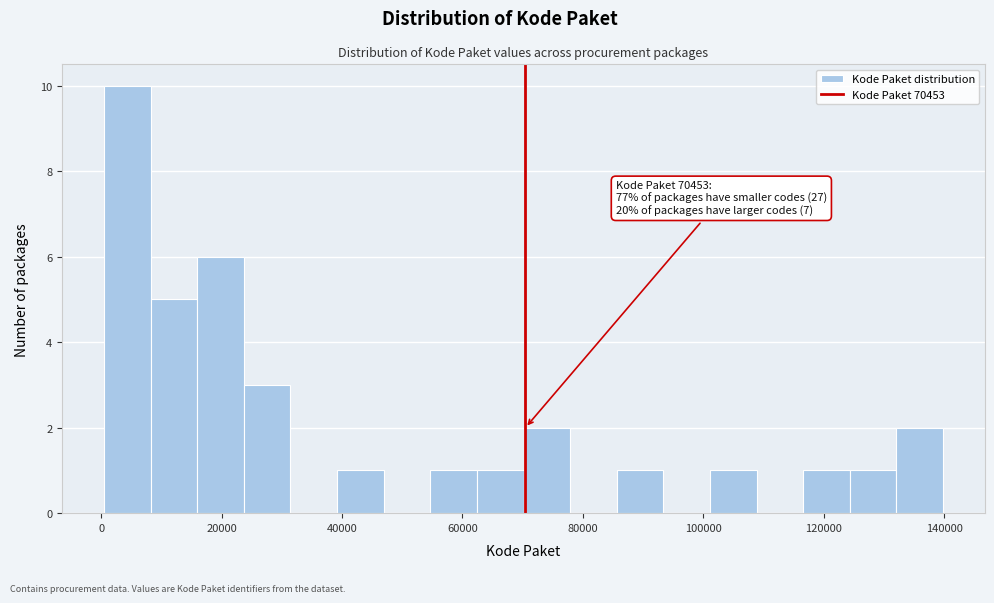

Around what value on the x-axis is the tallest bar? Give the approximate position of its centre, as read against the axis.

4000